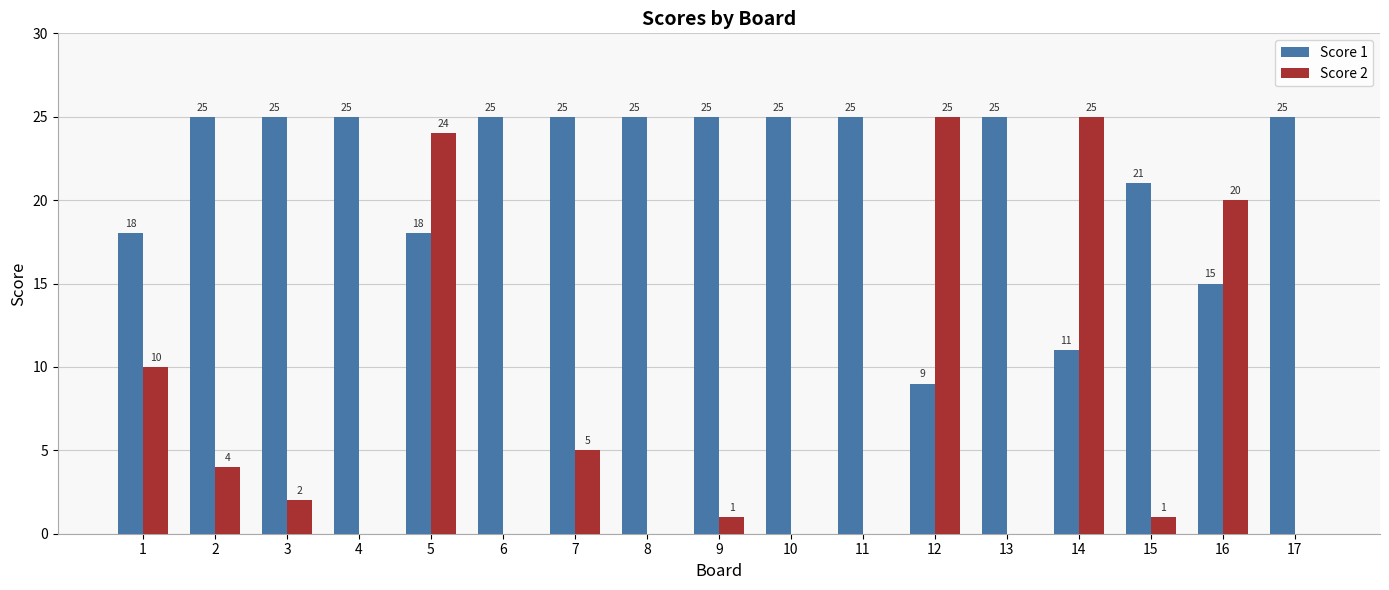

Reading left to right, list all the values displayed in this chart.

Score 1: 18	25	25	25	18	25	25	25	25	25	25	9	25	11	21	15	25
Score 2: 10	4	2	0	24	0	5	0	1	0	0	25	0	25	1	20	0